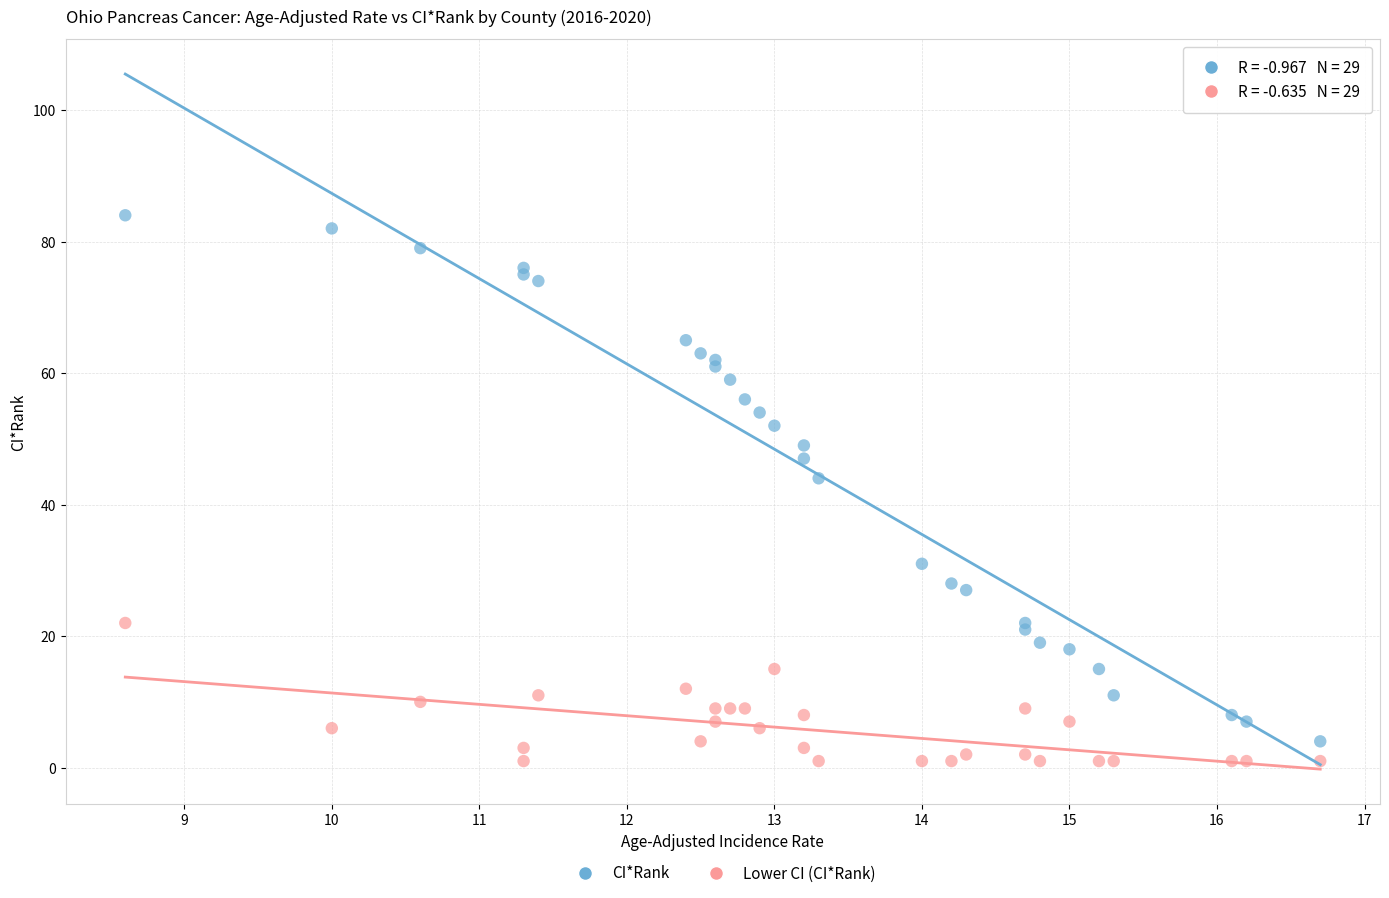

Across all series, what Y value is closest to 42?

44